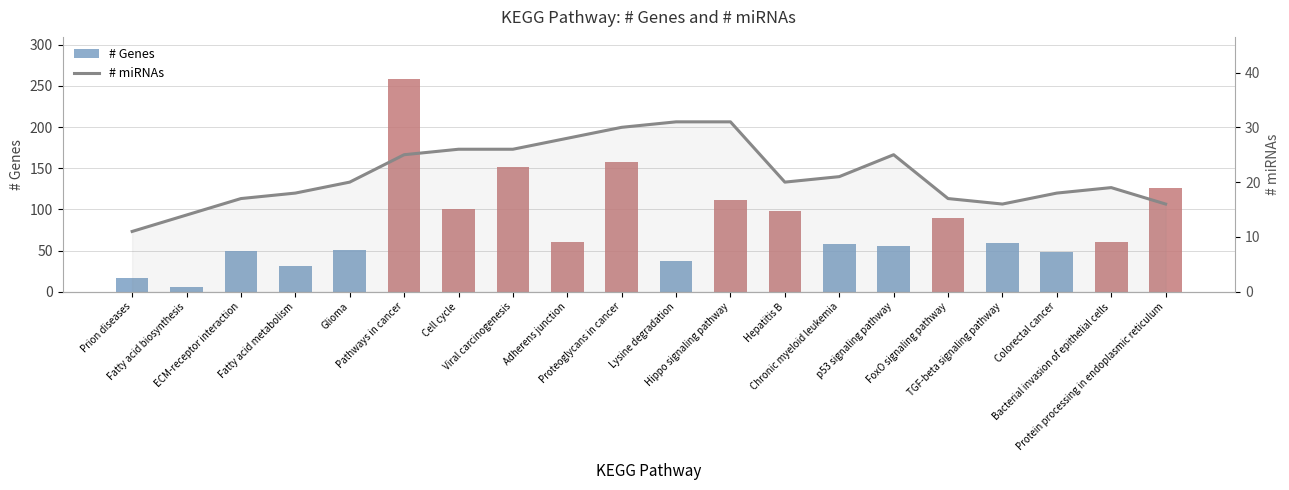

What is the difference between the # miRNAs values at Proteoglycans in cancer and Viral carcinogenesis?

4